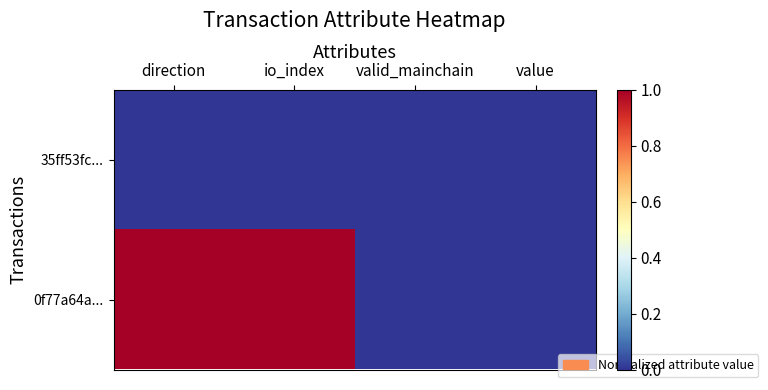

List the series in order of their peak value, lowest first.

35ff53fc..., 0f77a64a...